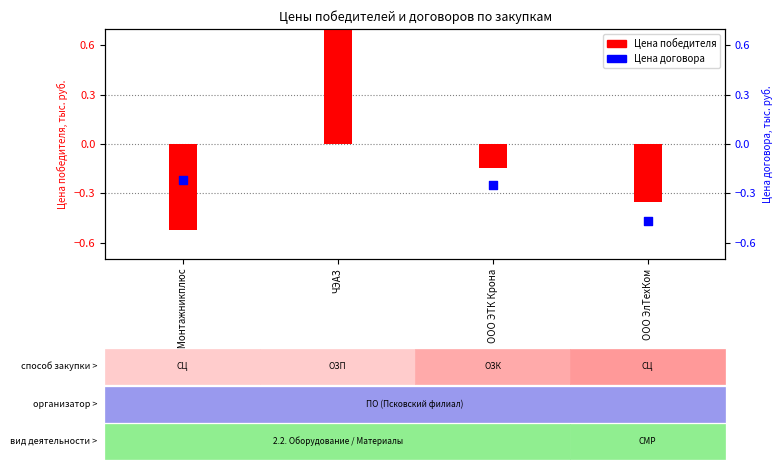

What is the total value across all series at ЧЭАЗ?

2.0